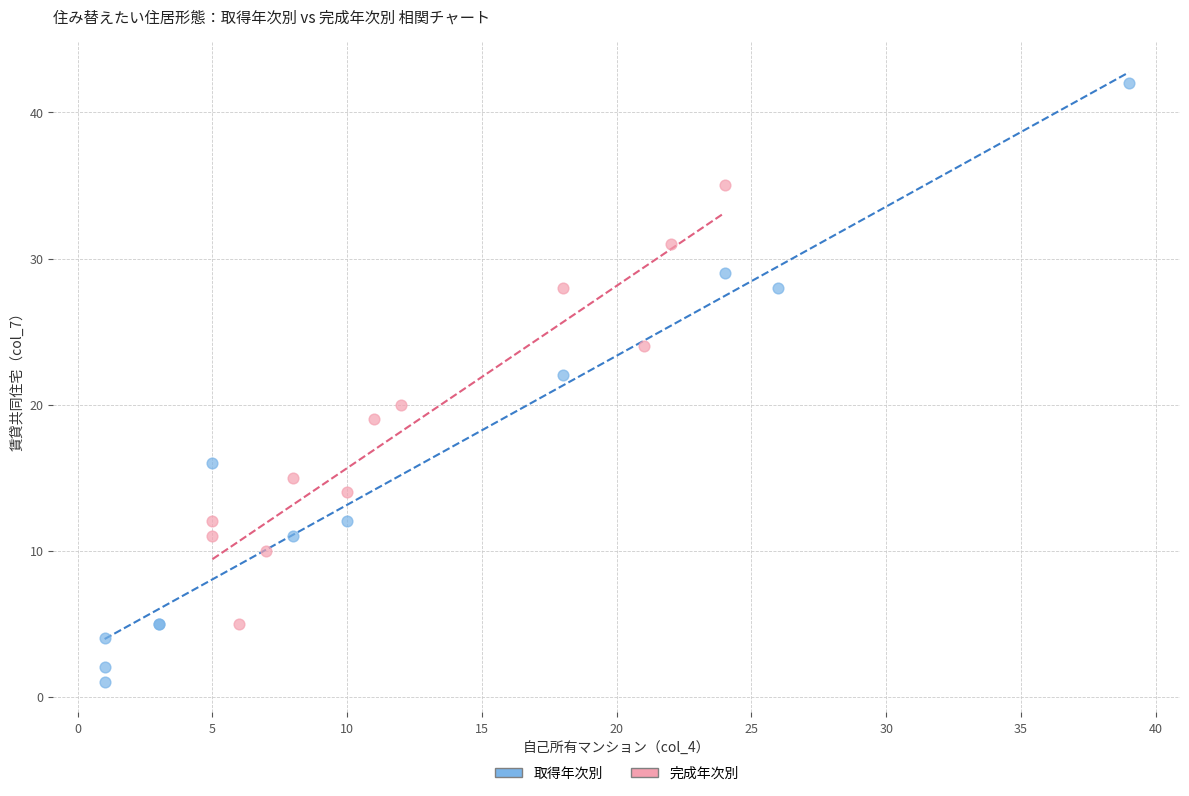

Which series reaches the minimum Y coordinate?

取得年次別